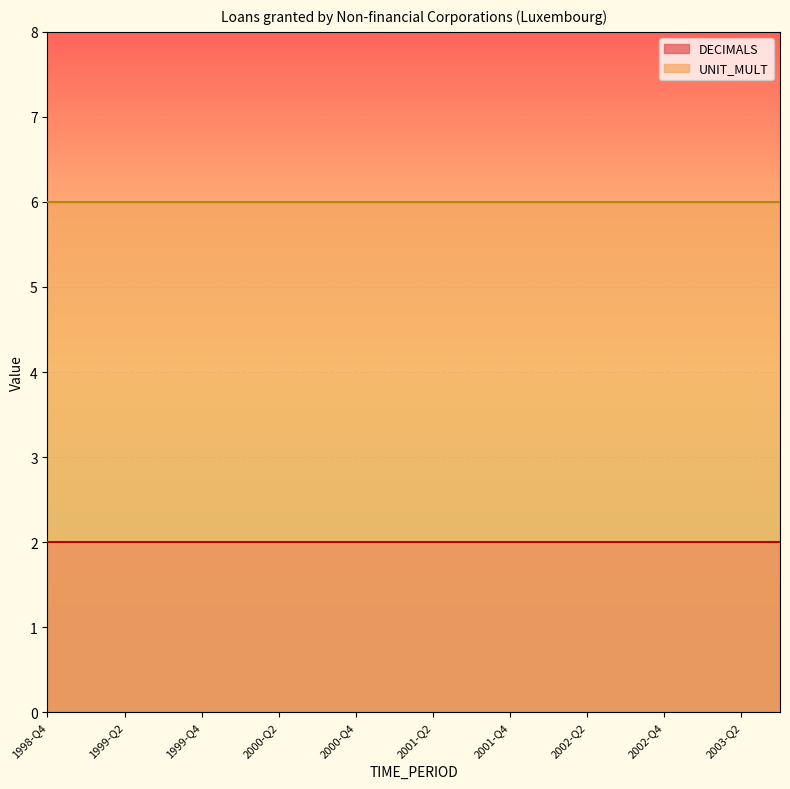

Reading left to right, extract all data points from this chart.

DECIMALS: 1998-Q4=2	1999-Q1=2	1999-Q2=2	1999-Q3=2	1999-Q4=2	2000-Q1=2	2000-Q2=2	2000-Q3=2	2000-Q4=2	2001-Q1=2	2001-Q2=2	2001-Q3=2	2001-Q4=2	2002-Q1=2	2002-Q2=2	2002-Q3=2	2002-Q4=2	2003-Q1=2	2003-Q2=2	2003-Q3=2
UNIT_MULT: 1998-Q4=6	1999-Q1=6	1999-Q2=6	1999-Q3=6	1999-Q4=6	2000-Q1=6	2000-Q2=6	2000-Q3=6	2000-Q4=6	2001-Q1=6	2001-Q2=6	2001-Q3=6	2001-Q4=6	2002-Q1=6	2002-Q2=6	2002-Q3=6	2002-Q4=6	2003-Q1=6	2003-Q2=6	2003-Q3=6